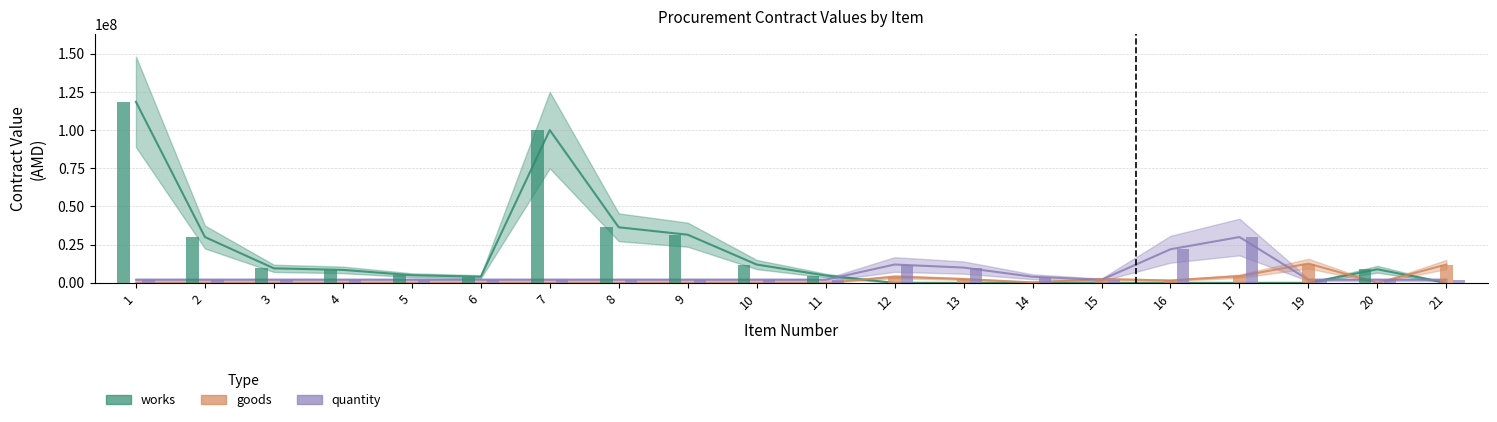

What is the sum of all goods values?

39837671